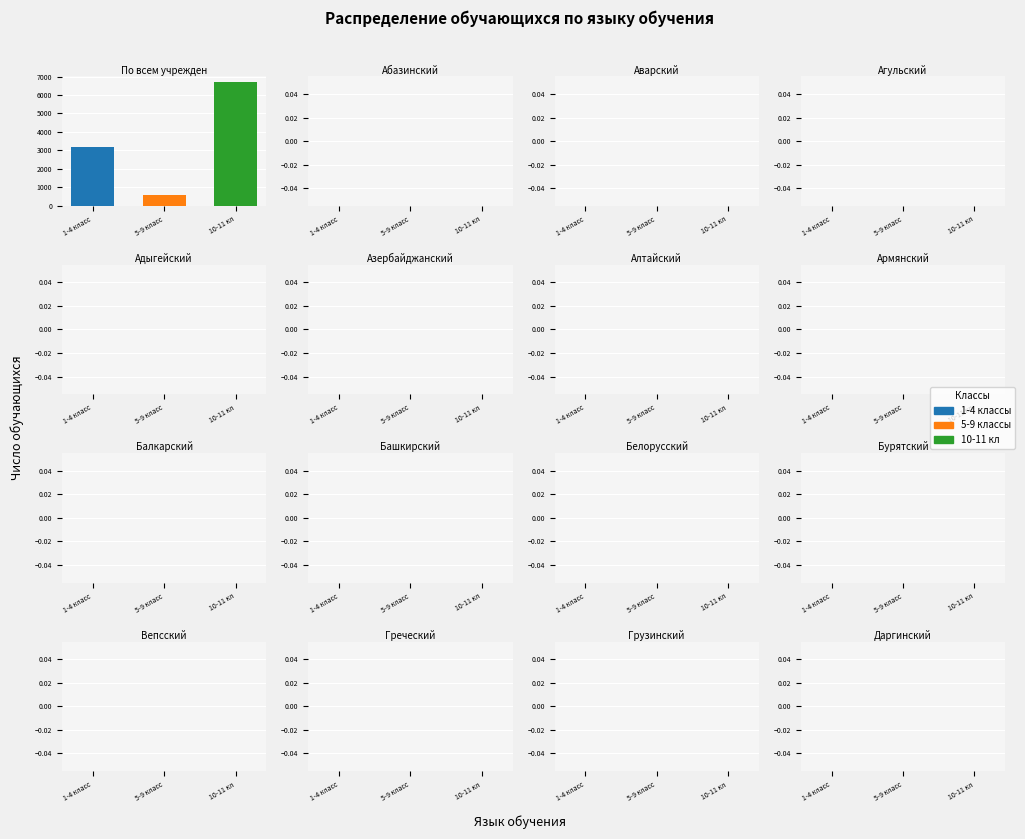

What value does the 5-9 классы series have at 5-9 класс?

591